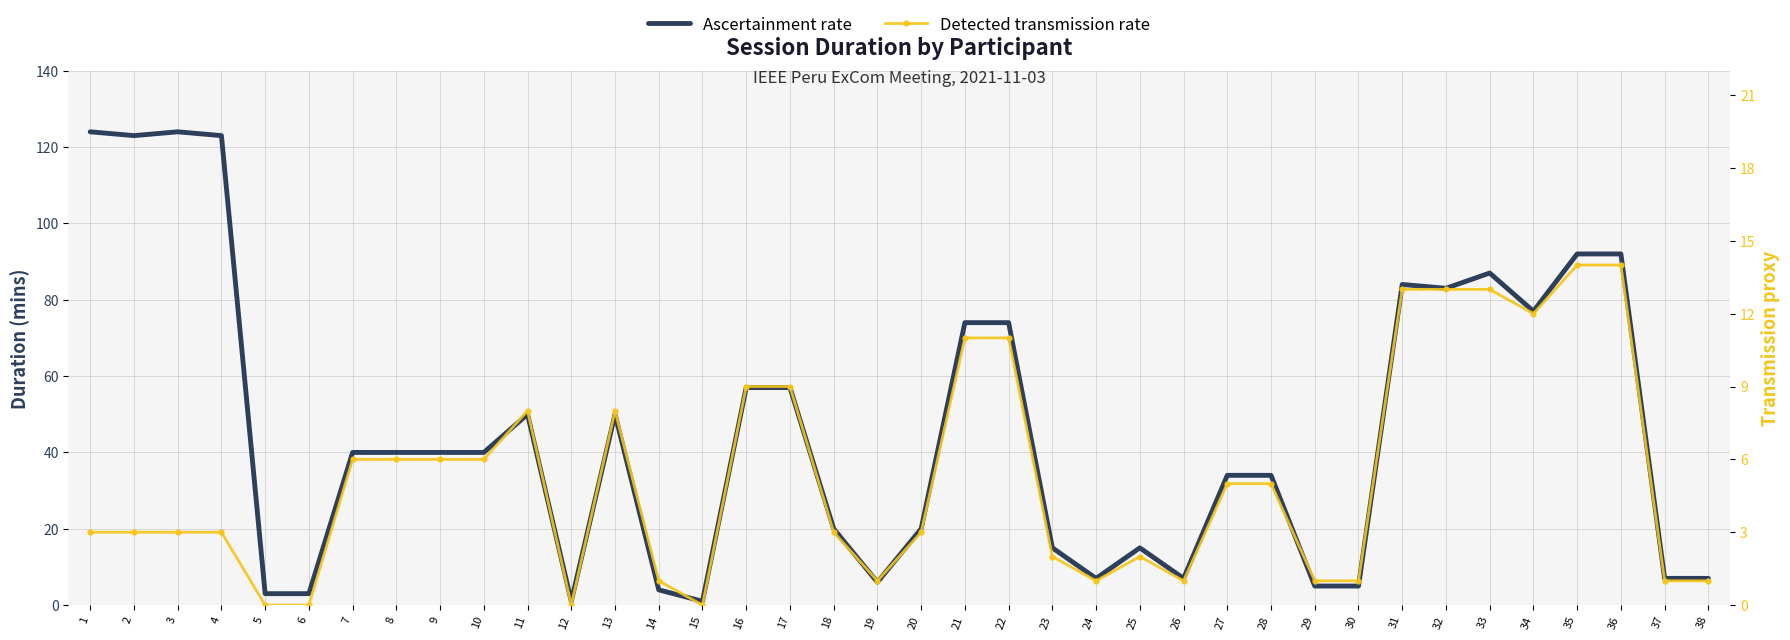

What is the difference between the highest and lowest values at 36?

78